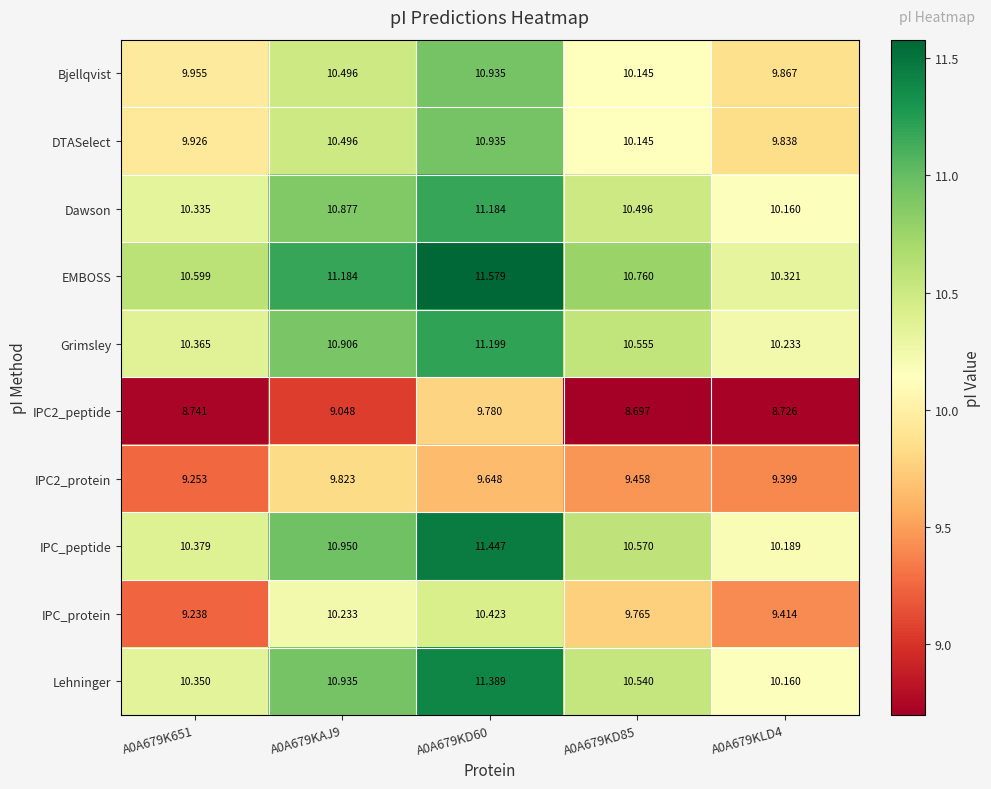

Which series has the largest total across all categories?

EMBOSS